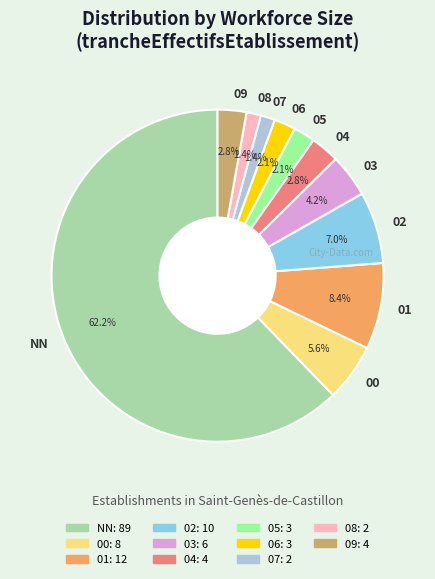

To the nearest percent, what portion does 06 represent?

2%